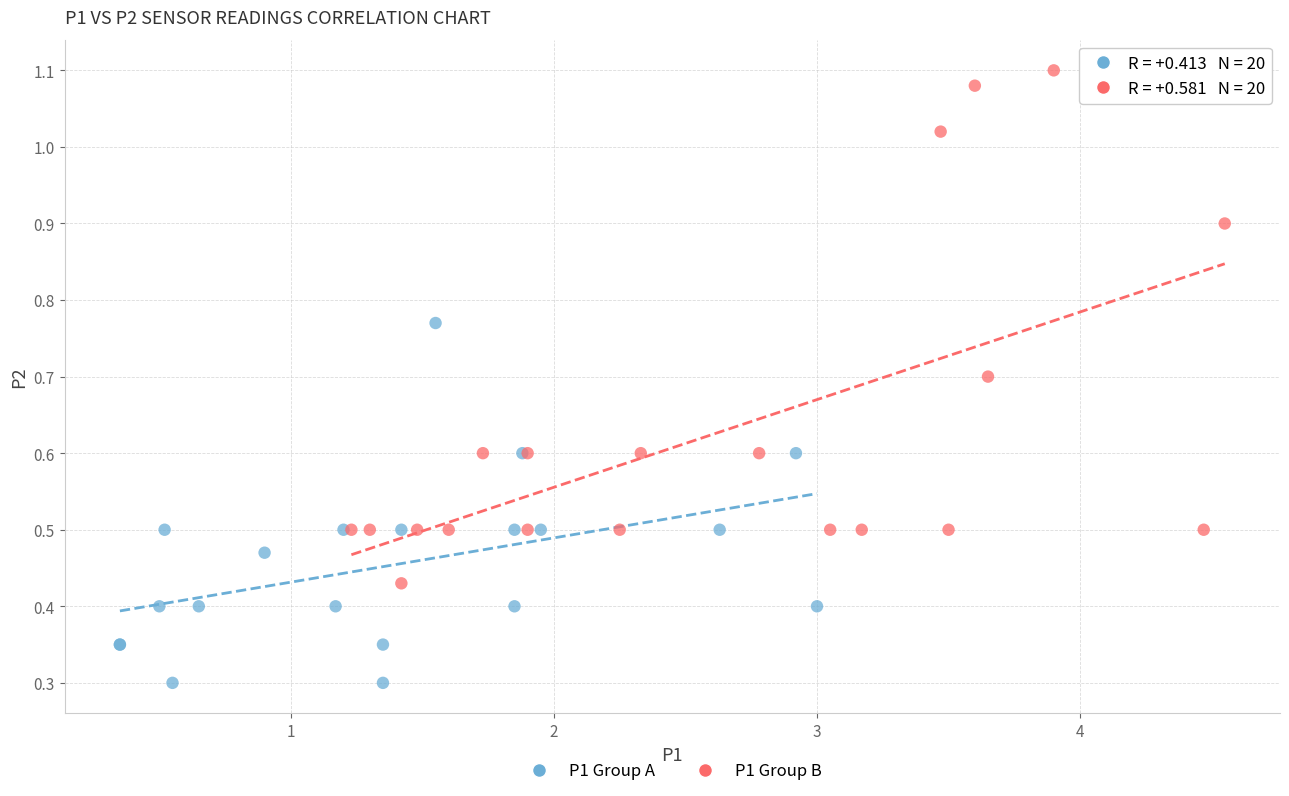

Which series contains the lowest Y value?

P1 Group A